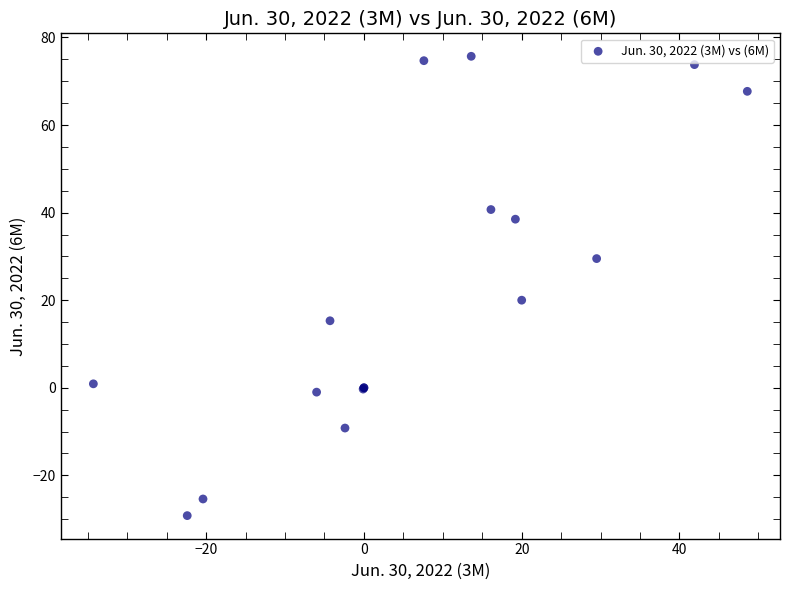

What Y value in the scatter plot is closest to 23?

20.0